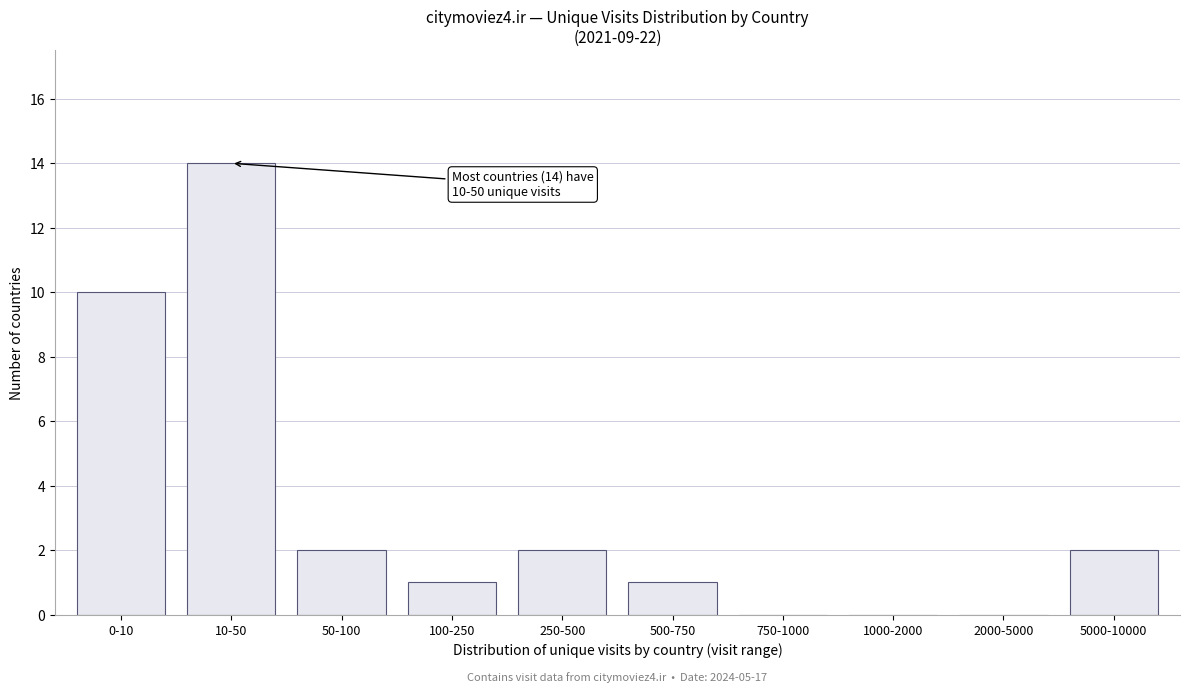

Reading right to left, extract all data points from this chart.

5000-10000=2	2000-5000=0	1000-2000=0	750-1000=0	500-750=1	250-500=2	100-250=1	50-100=2	10-50=14	0-10=10